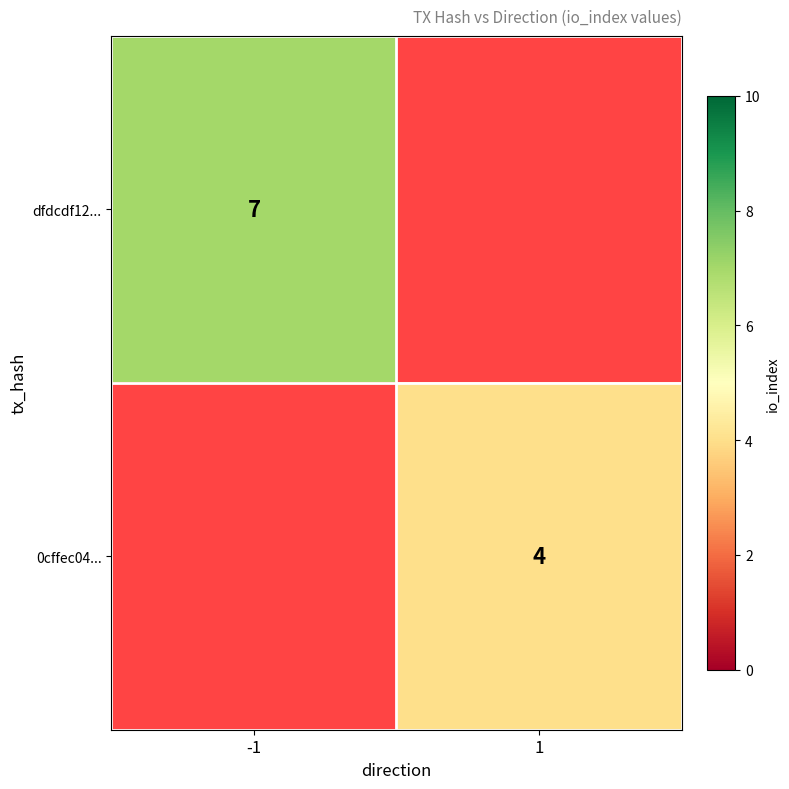

The value of dfdcdf12... at -1 is 9. True or false?

False